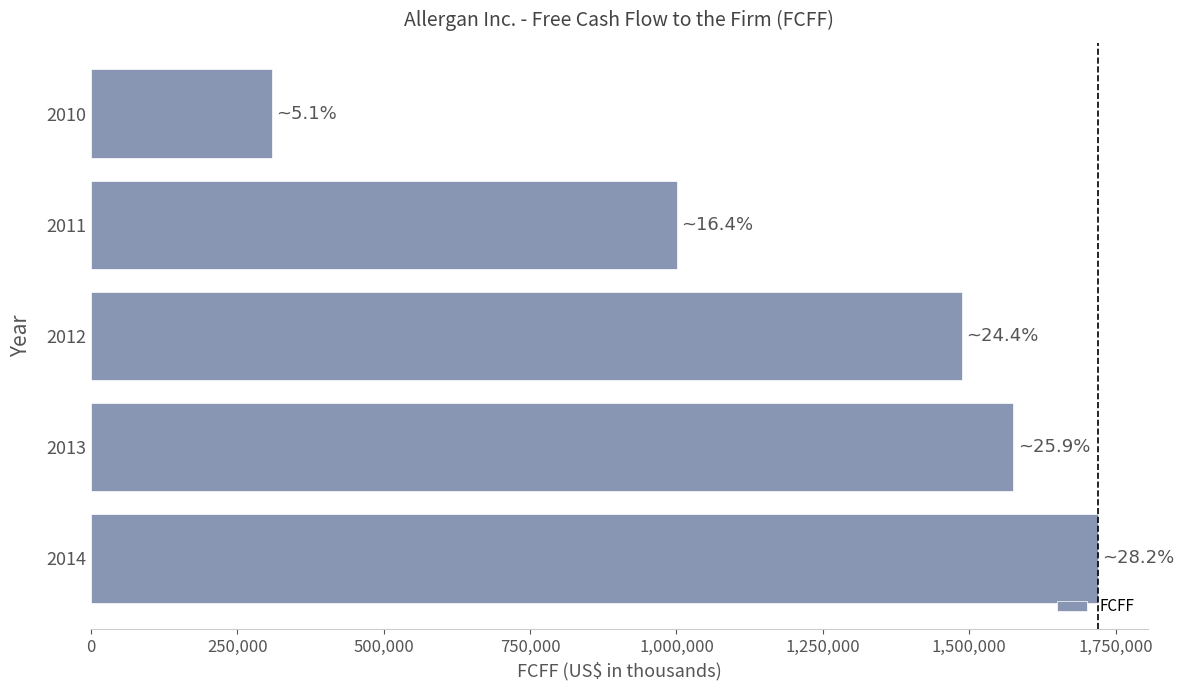

List the labels in order of value, smallest first.

2010, 2011, 2012, 2013, 2014